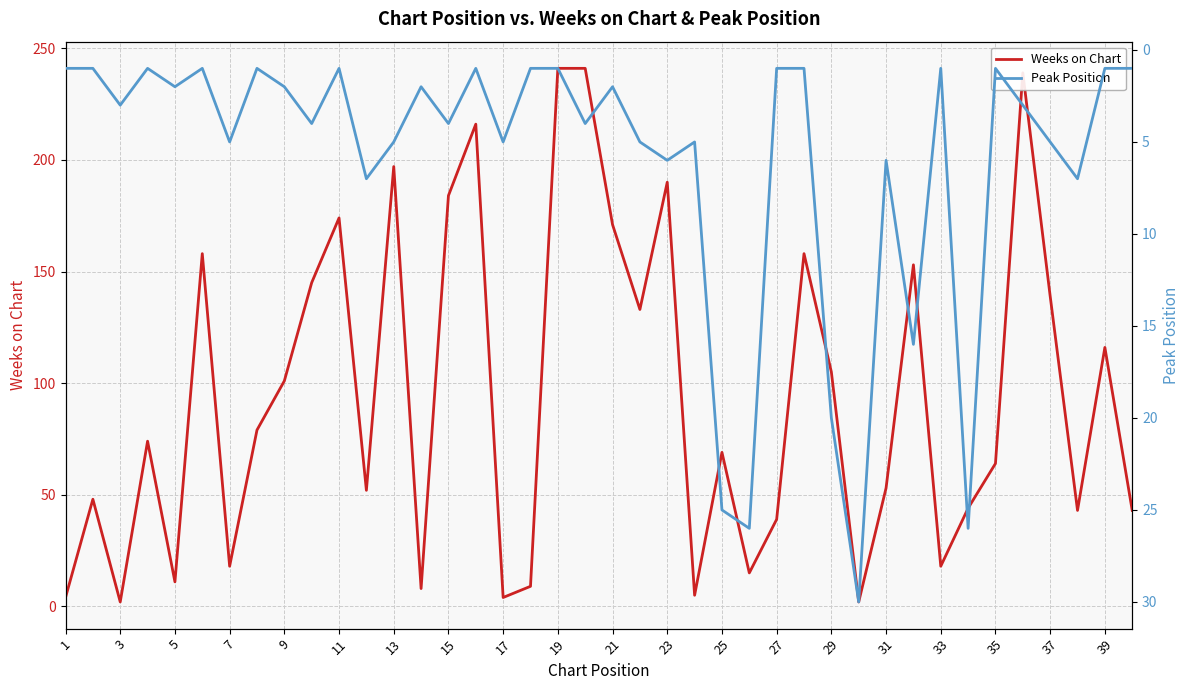

The Weeks on Chart series shows 39 at 26. True or false?

True